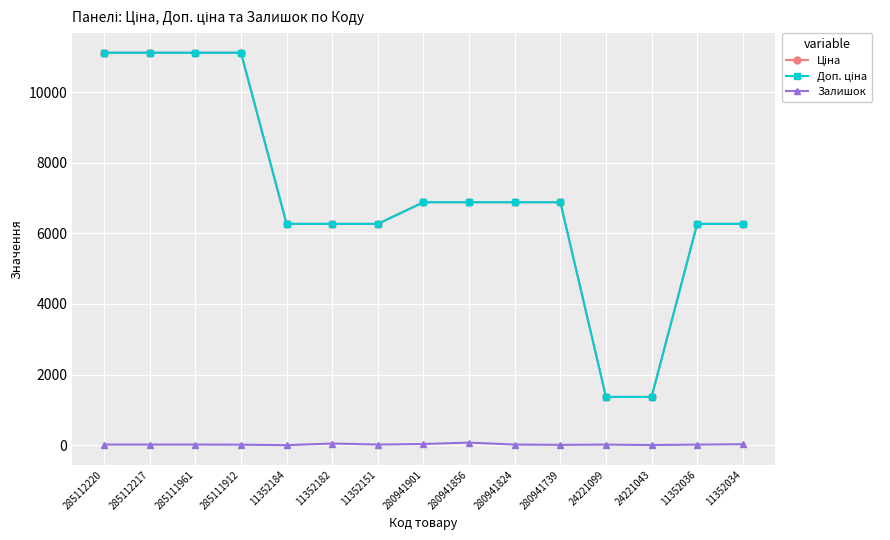

Is it true that Залишок equals 17.0 at 285112217?

True